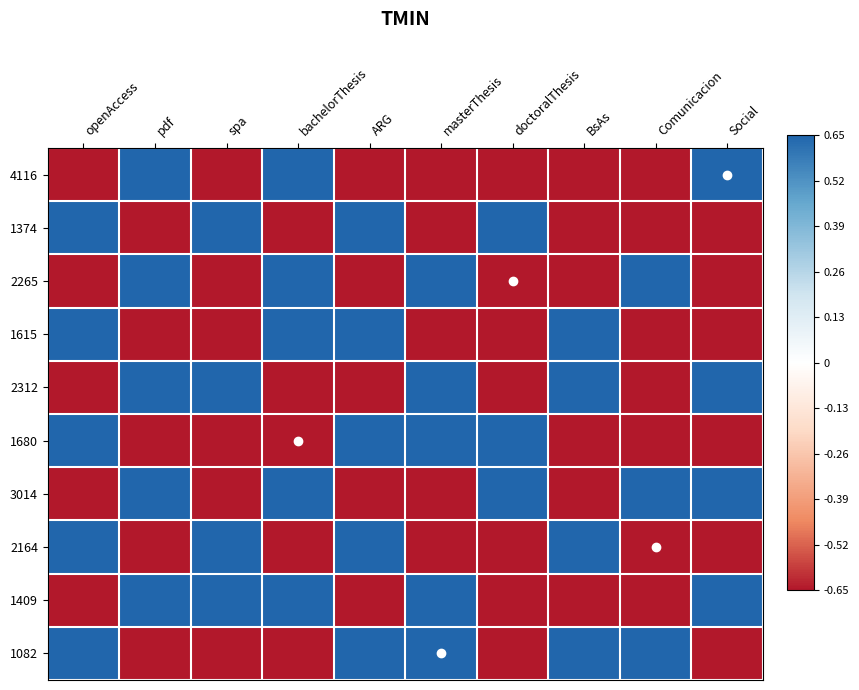

Reading left to right, list all the values displayed in this chart.

4116: openAccess=-0.7	pdf=0.7	spa=-0.7	bachelorThesis=0.7	ARG=-0.7	masterThesis=-0.7	doctoralThesis=-0.7	BsAs=-0.7	Comunicacion=-0.7	Social=0.7
1374: openAccess=0.7	pdf=-0.7	spa=0.7	bachelorThesis=-0.7	ARG=0.7	masterThesis=-0.7	doctoralThesis=0.7	BsAs=-0.7	Comunicacion=-0.7	Social=-0.7
2265: openAccess=-0.7	pdf=0.7	spa=-0.7	bachelorThesis=0.7	ARG=-0.7	masterThesis=0.7	doctoralThesis=-0.7	BsAs=-0.7	Comunicacion=0.7	Social=-0.7
1615: openAccess=0.7	pdf=-0.7	spa=-0.7	bachelorThesis=0.7	ARG=0.7	masterThesis=-0.7	doctoralThesis=-0.7	BsAs=0.7	Comunicacion=-0.7	Social=-0.7
2312: openAccess=-0.7	pdf=0.7	spa=0.7	bachelorThesis=-0.7	ARG=-0.7	masterThesis=0.7	doctoralThesis=-0.7	BsAs=0.7	Comunicacion=-0.7	Social=0.7
1680: openAccess=0.7	pdf=-0.7	spa=-0.7	bachelorThesis=-0.7	ARG=0.7	masterThesis=0.7	doctoralThesis=0.7	BsAs=-0.7	Comunicacion=-0.7	Social=-0.7
3014: openAccess=-0.7	pdf=0.7	spa=-0.7	bachelorThesis=0.7	ARG=-0.7	masterThesis=-0.7	doctoralThesis=0.7	BsAs=-0.7	Comunicacion=0.7	Social=0.7
2164: openAccess=0.7	pdf=-0.7	spa=0.7	bachelorThesis=-0.7	ARG=0.7	masterThesis=-0.7	doctoralThesis=-0.7	BsAs=0.7	Comunicacion=-0.7	Social=-0.7
1409: openAccess=-0.7	pdf=0.7	spa=0.7	bachelorThesis=0.7	ARG=-0.7	masterThesis=0.7	doctoralThesis=-0.7	BsAs=-0.7	Comunicacion=-0.7	Social=0.7
1082: openAccess=0.7	pdf=-0.7	spa=-0.7	bachelorThesis=-0.7	ARG=0.7	masterThesis=0.7	doctoralThesis=-0.7	BsAs=0.7	Comunicacion=0.7	Social=-0.7